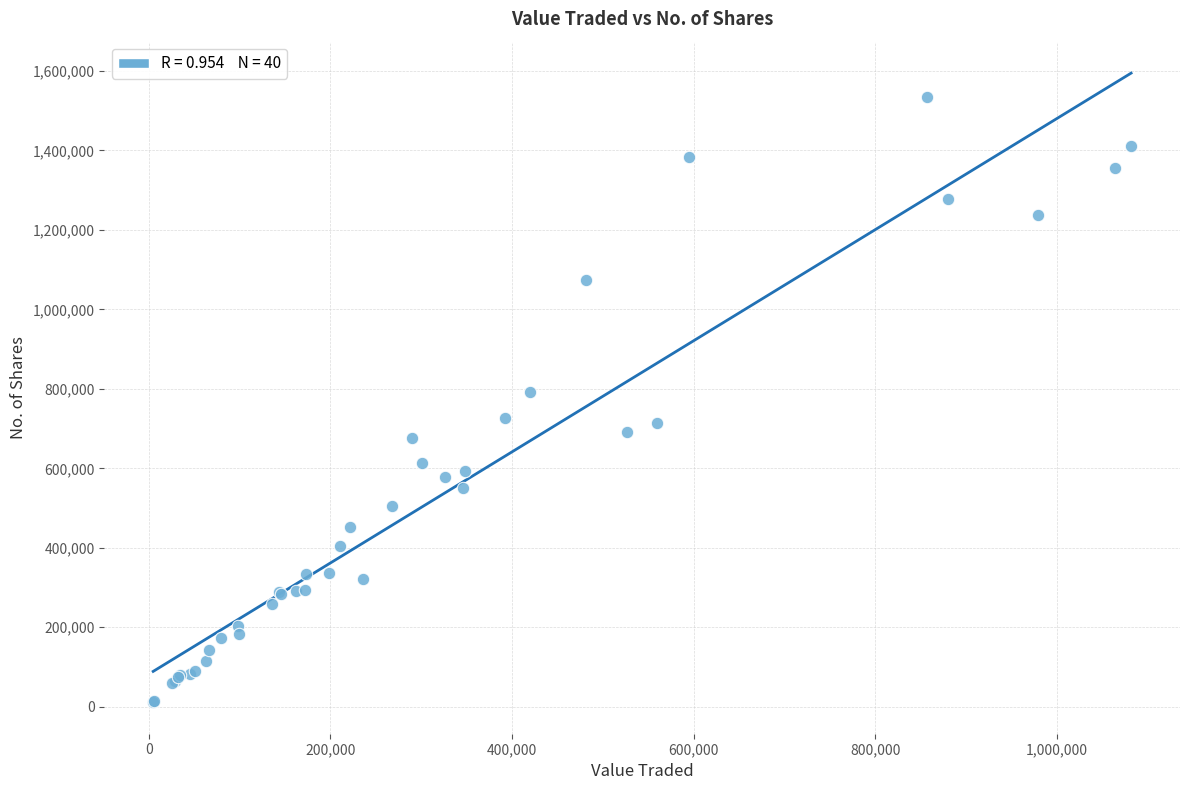

What Y value in the scatter plot is closest to 772312?

791916